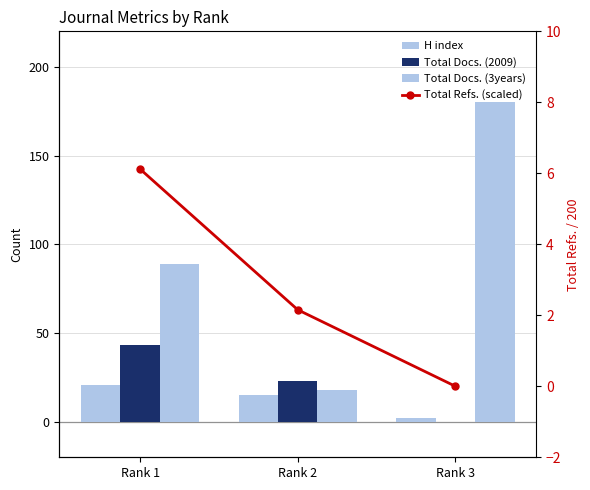

Is the value of H index at Rank 2 greater than the value of Total Refs. (scaled) at Rank 2?

Yes